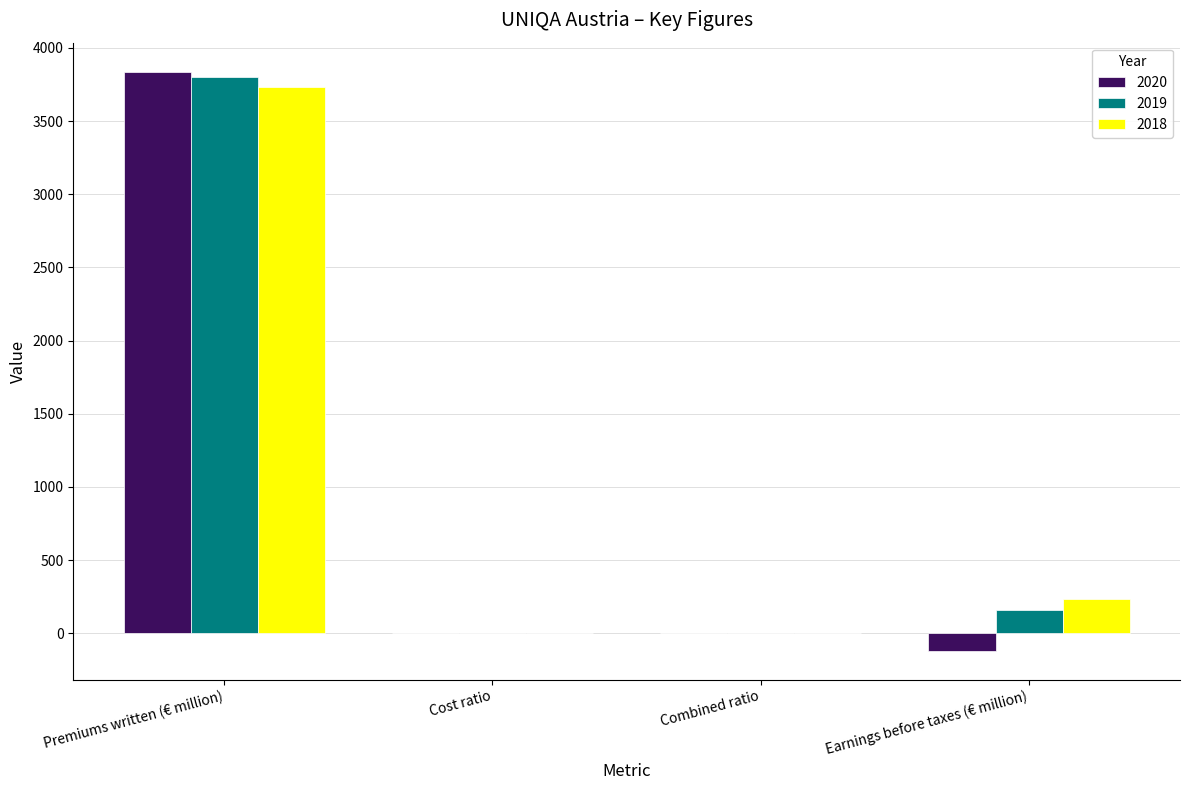

Are the bars grouped side by side (vs. stacked)?

Yes